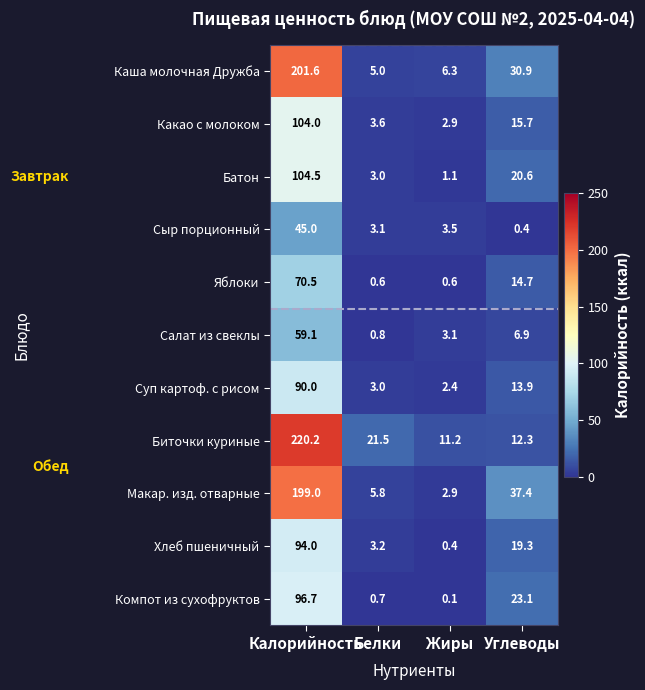

How many categories are shown in the chart?

4